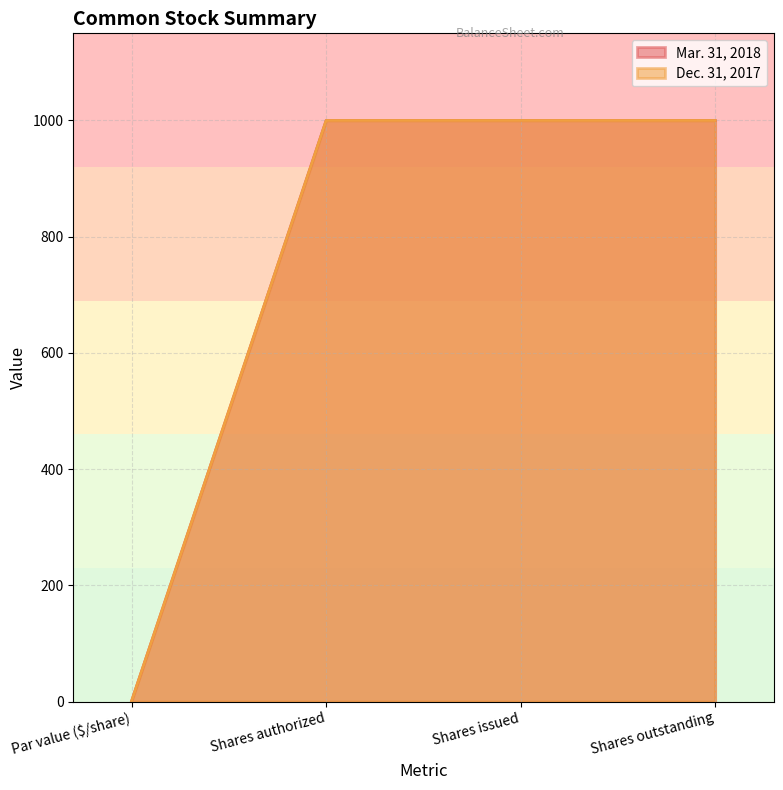

Is it true that Mar. 31, 2018 equals 1414 at Shares issued?

False